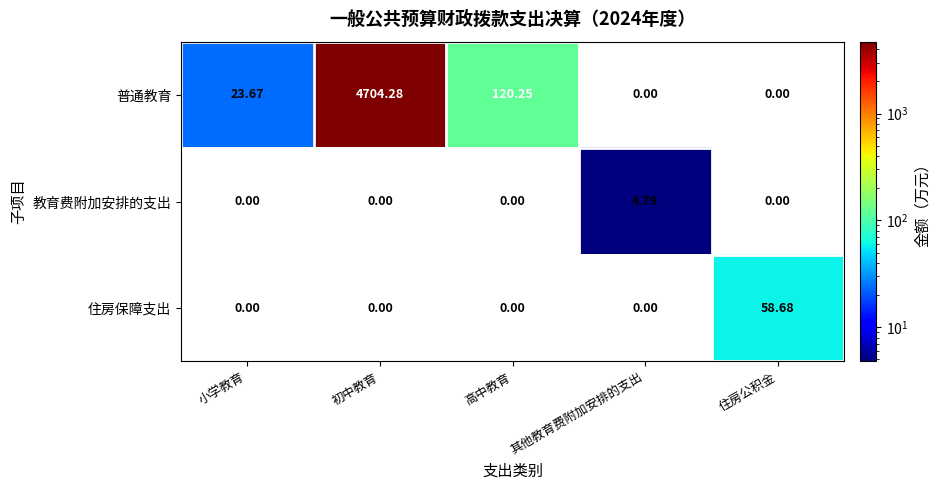

At which category is the sum across all series the highest?

初中教育